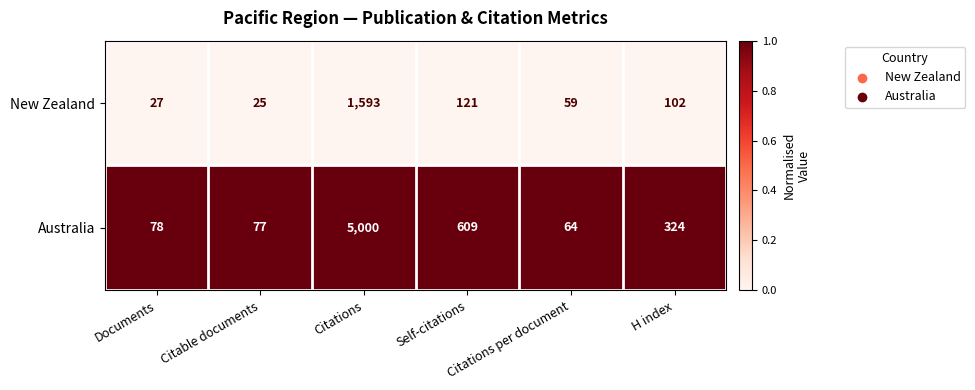

Between Citable documents and Citations per document, which series saw the biggest shift?

New Zealand